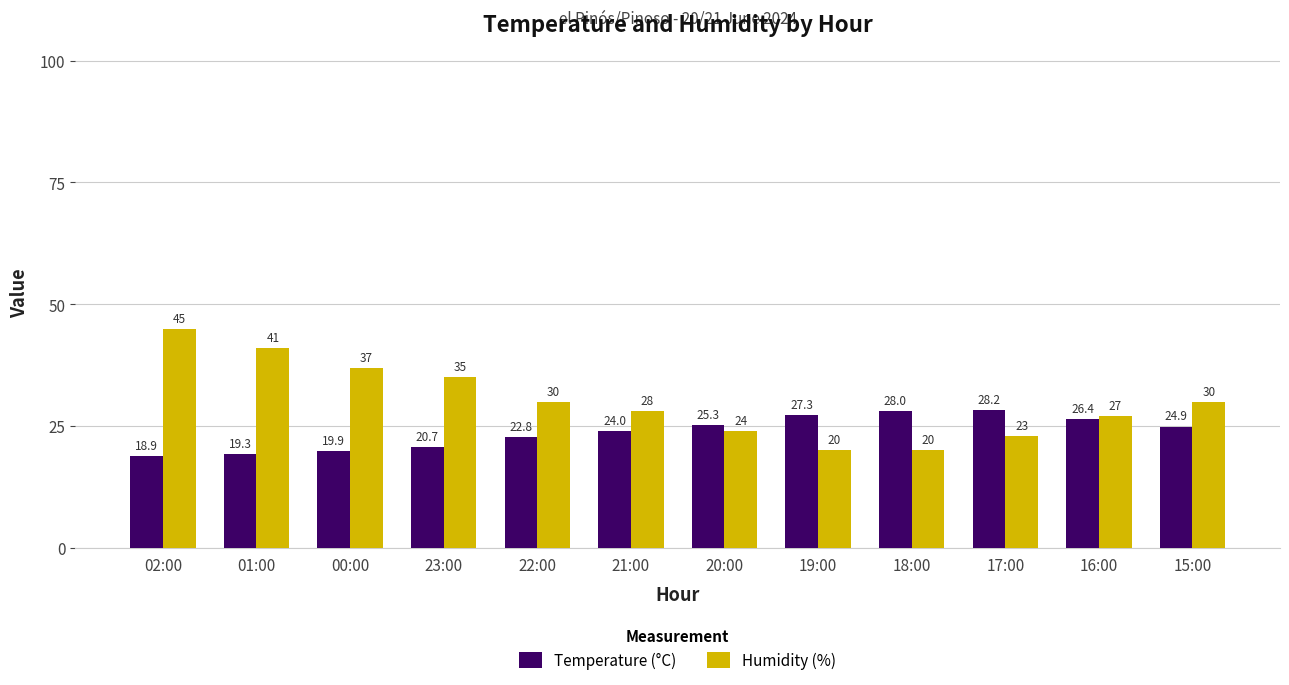

Rank the series by their average value, from lowest to highest.

Temperature (°C), Humidity (%)